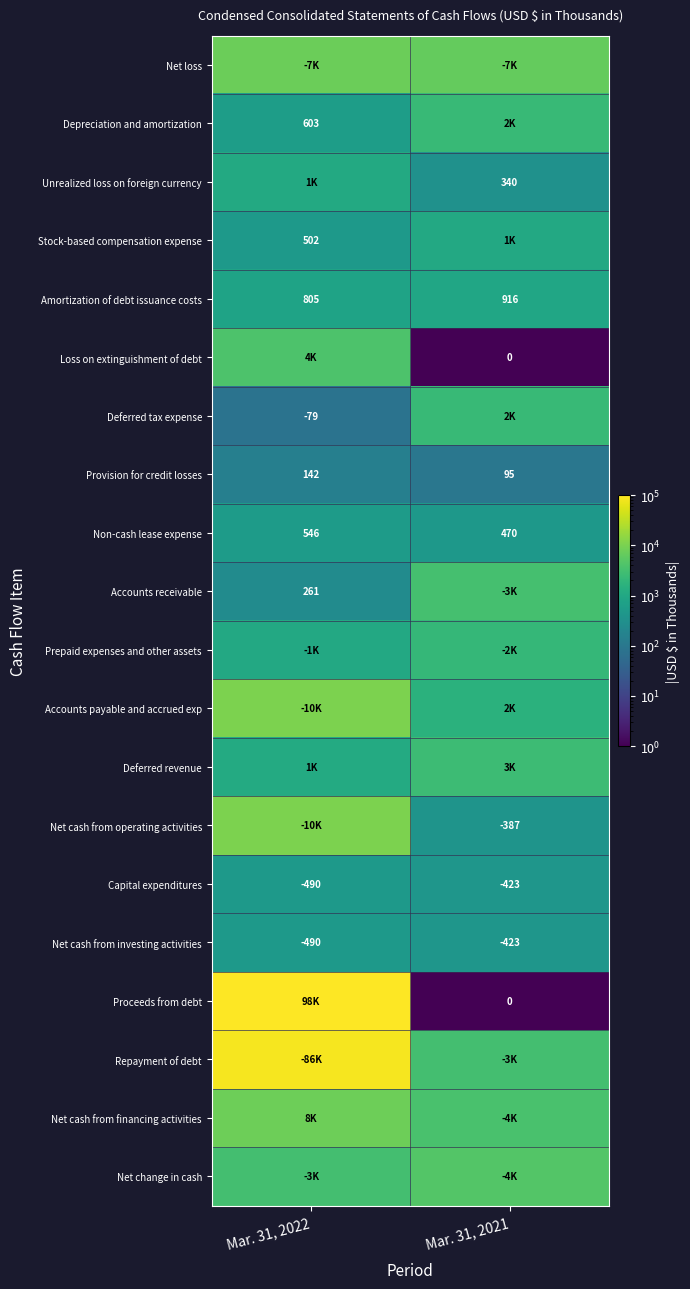

The Capital expenditures series shows -99 at Mar. 31, 2021. True or false?

False